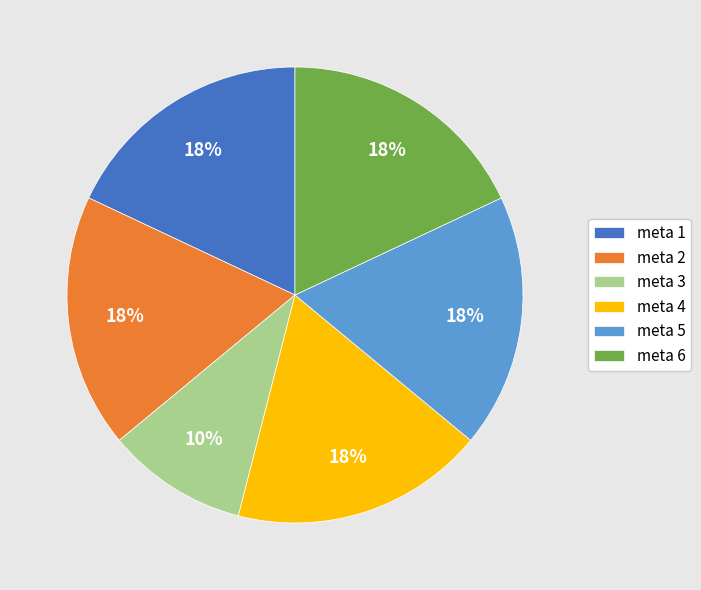

Which category has the smallest portion of the pie?

meta 3